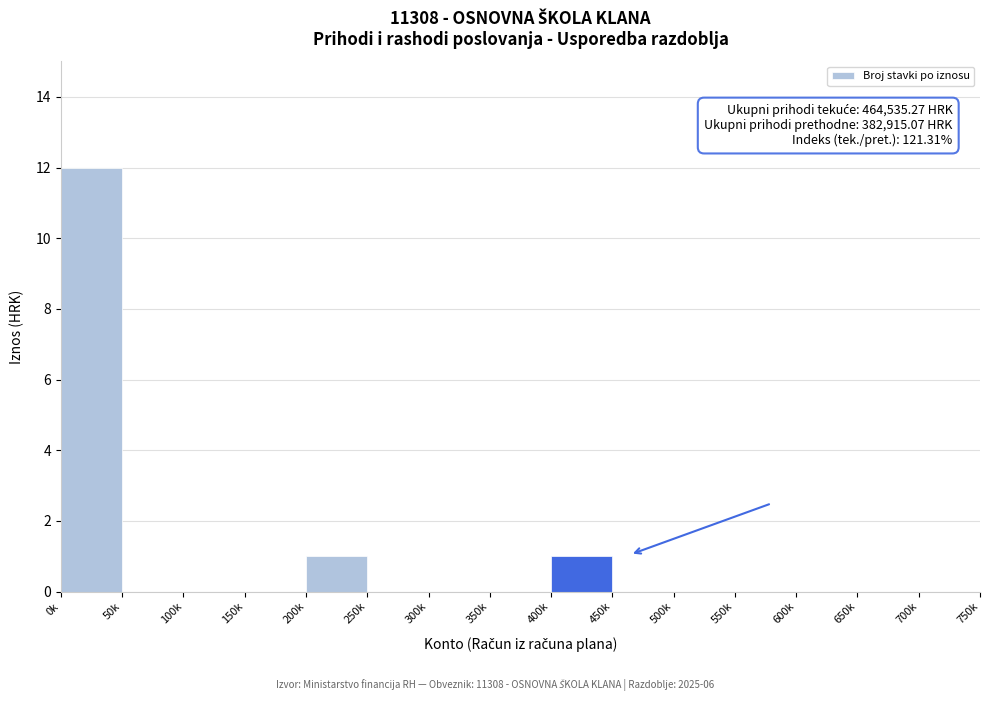

Reading right to left, extract all data points from this chart.

700k=0	650k=0	600k=0	550k=0	500k=0	450k=0	400k=1	350k=0	300k=0	250k=0	200k=1	150k=0	100k=0	50k=0	0k=12